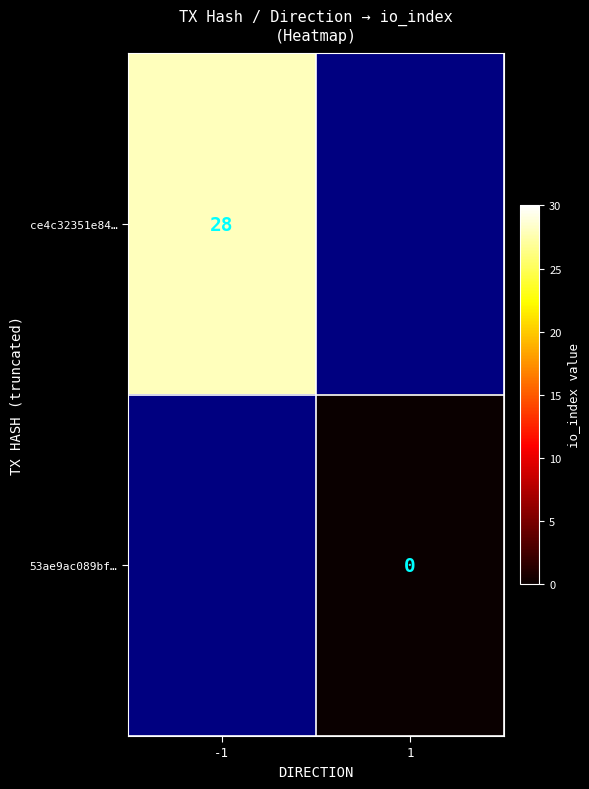

Is it true that ce4c32351e84… equals 28 at -1?

True